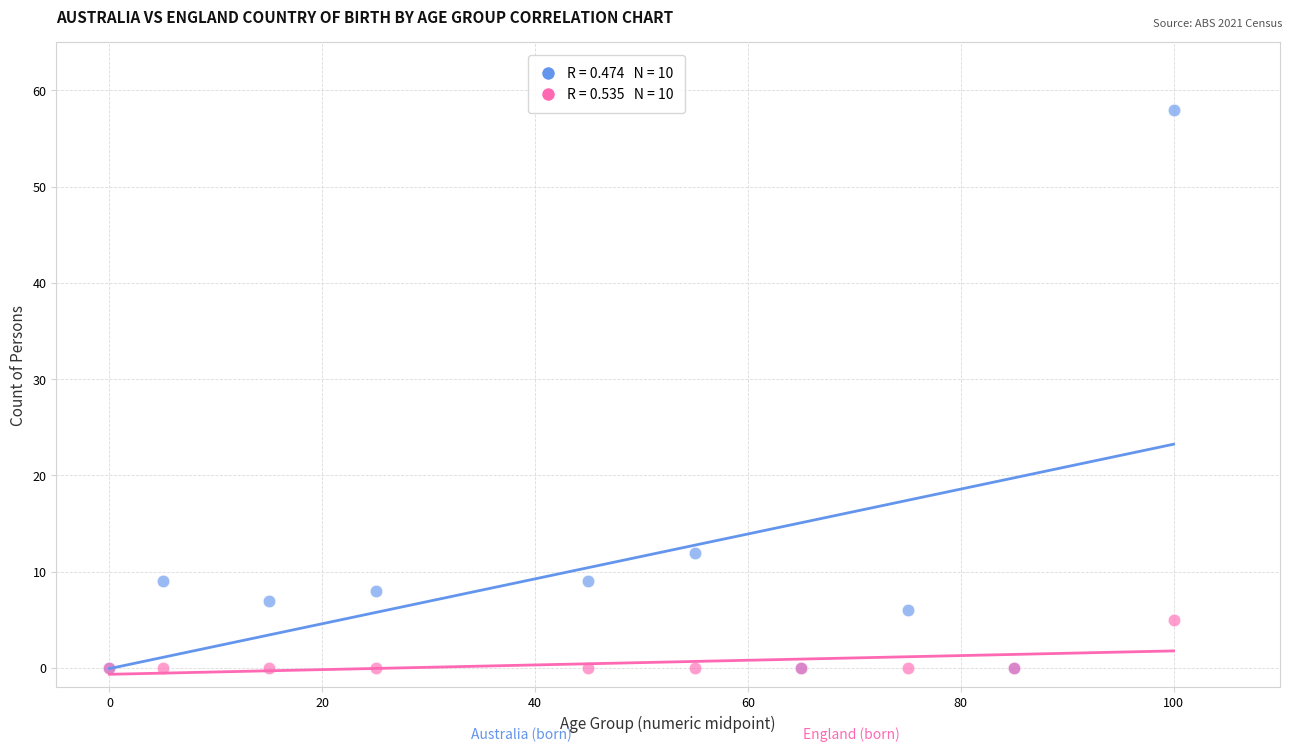

Across all series, what Y value is closest to 29?

12